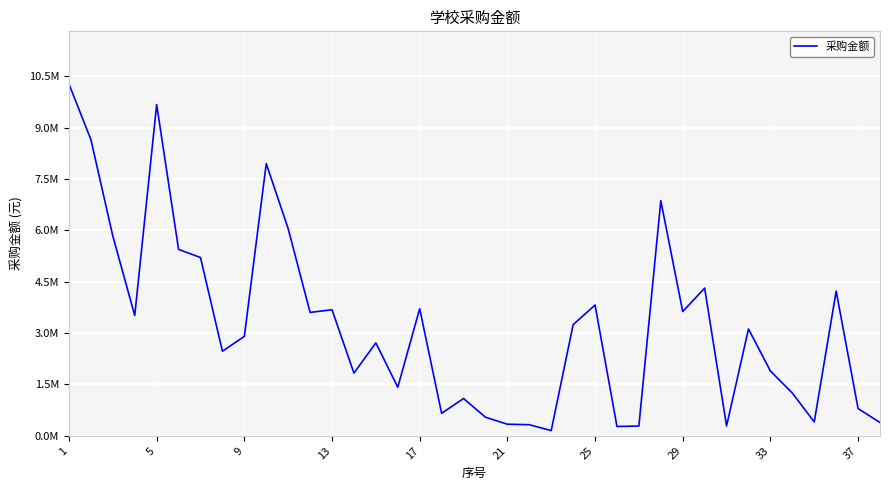

Does the chart have visible grid lines?

Yes